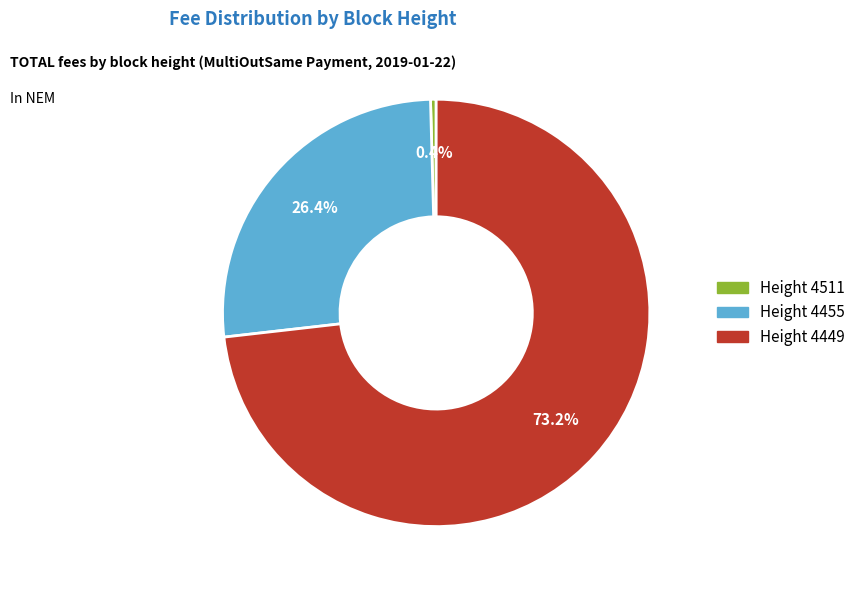

Does any single category account for the majority?

Yes